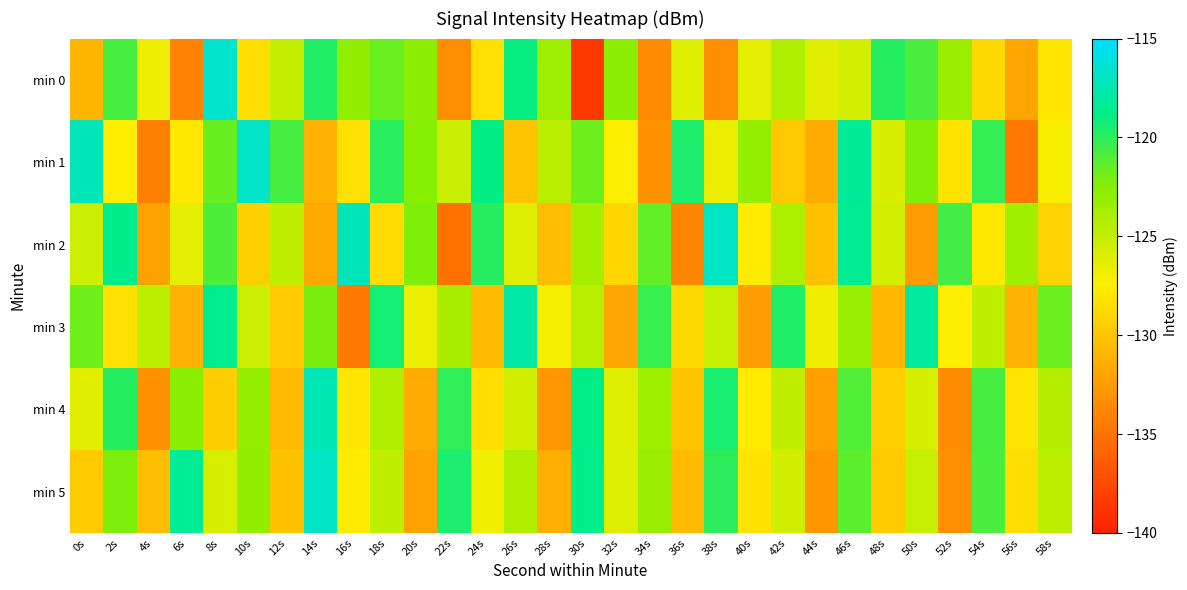

Rank the series by their maximum value, from highest to lowest.

min 0, min 1, min 2, min 5, min 4, min 3